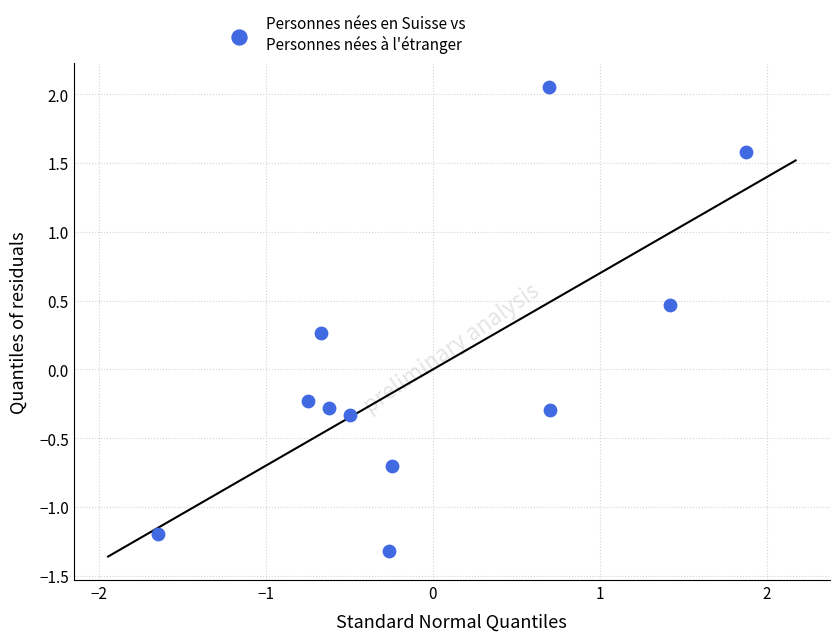

What is the range of X values (max minus min)?

3.5